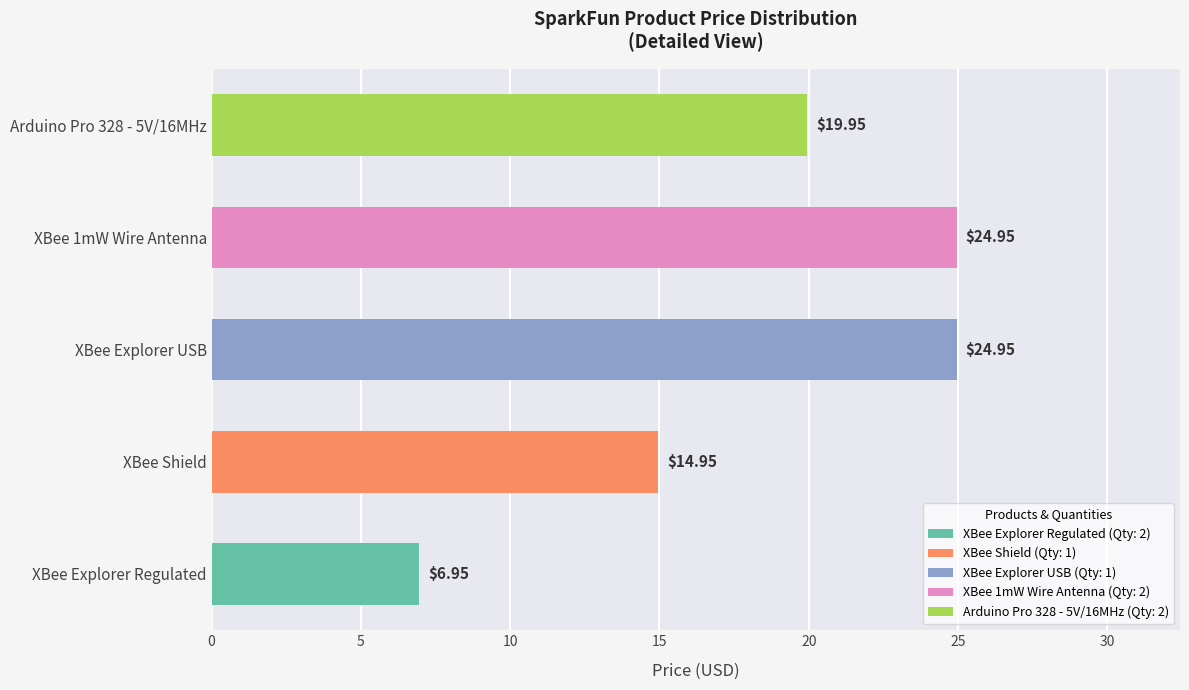

What is the difference between the maximum and second lowest values?

10.0